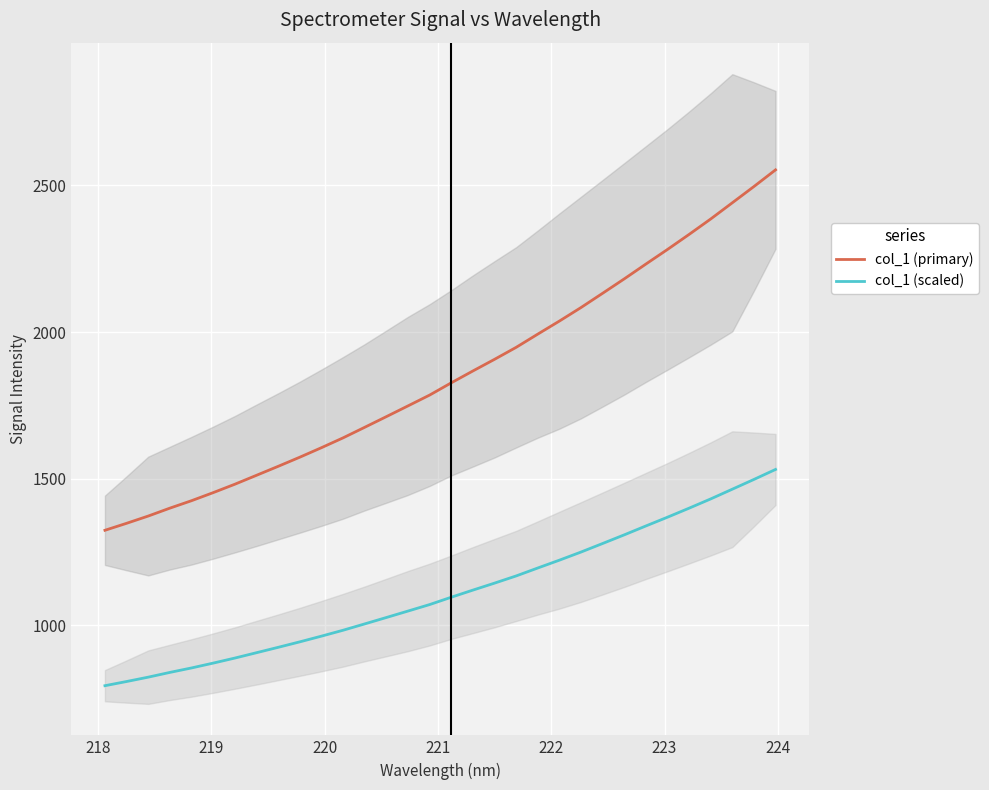

True or false: col_1 (primary) and col_1 (scaled) cross at least once.

False